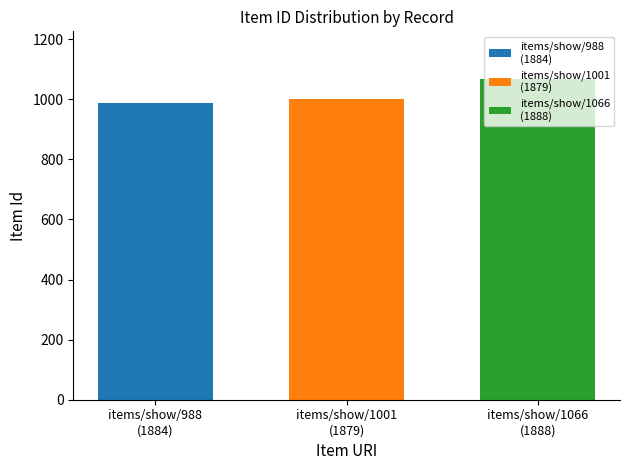

What is the smallest value displayed?

988